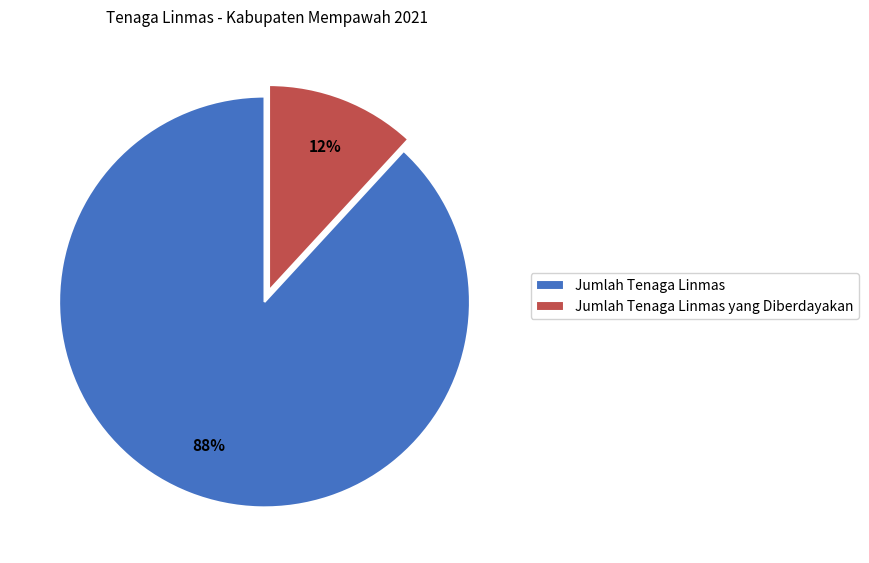

What percentage is the Jumlah Tenaga Linmas slice, to the nearest percent?

88%